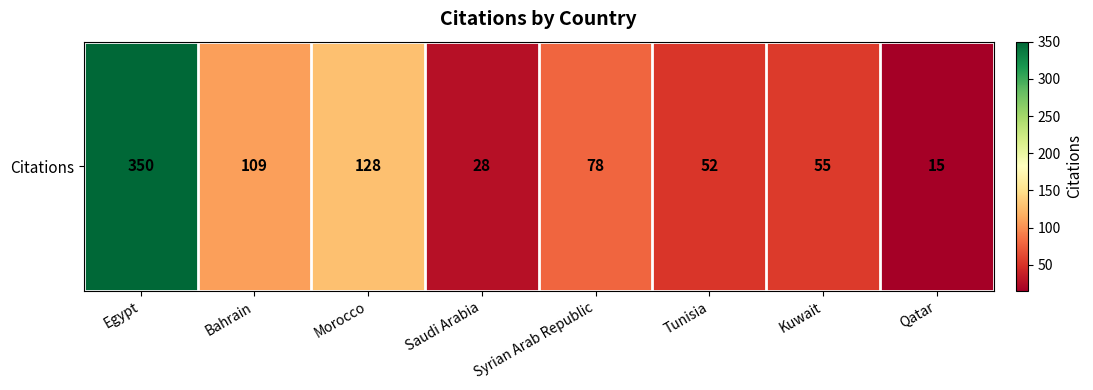

What is the difference between the values at Tunisia and Bahrain?

57